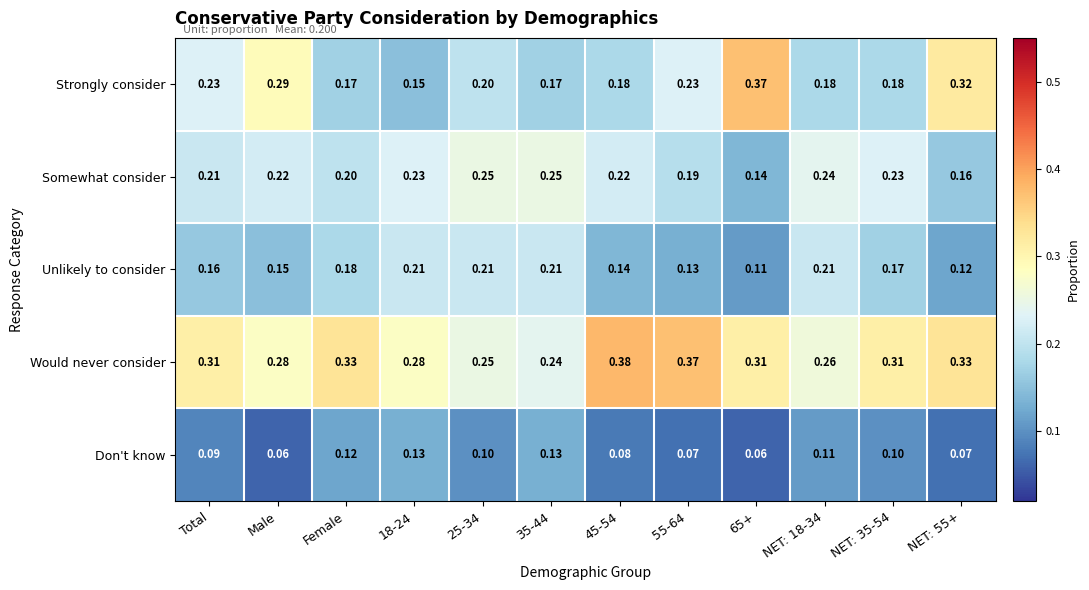

List the series in order of their peak value, lowest first.

Don't know, Unlikely to consider, Somewhat consider, Strongly consider, Would never consider